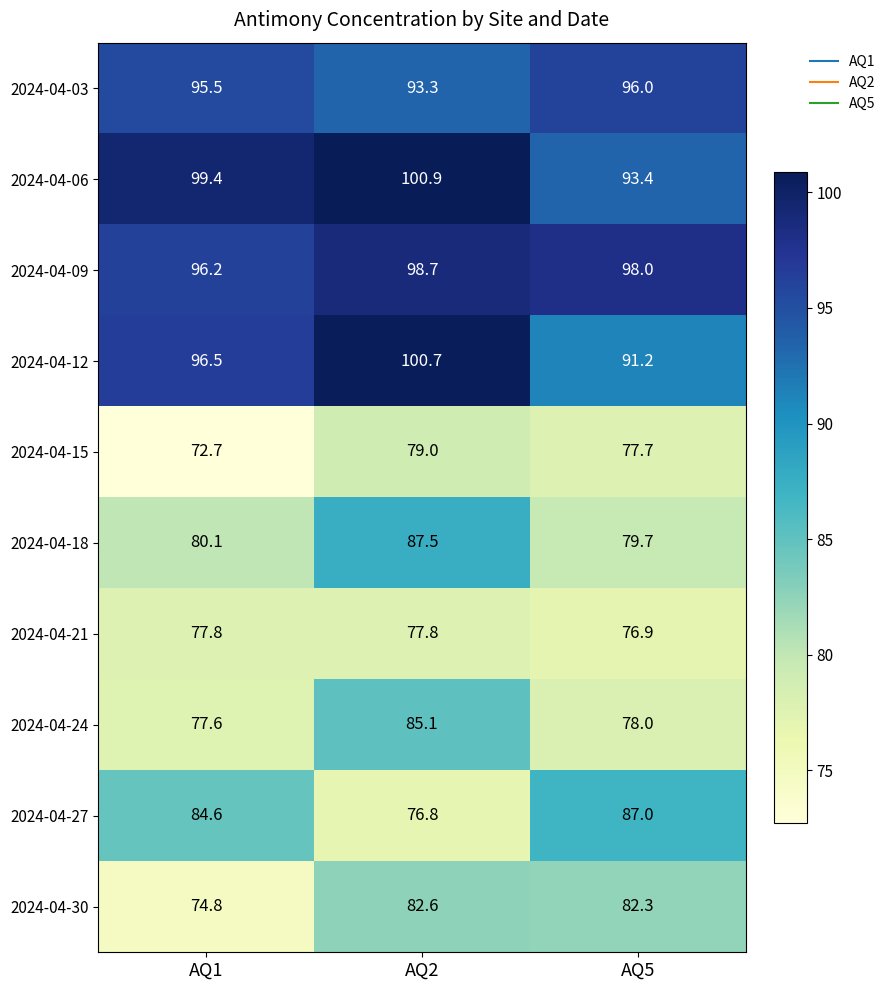

What is the difference between the 2024-04-30 values at AQ1 and AQ5?

7.5